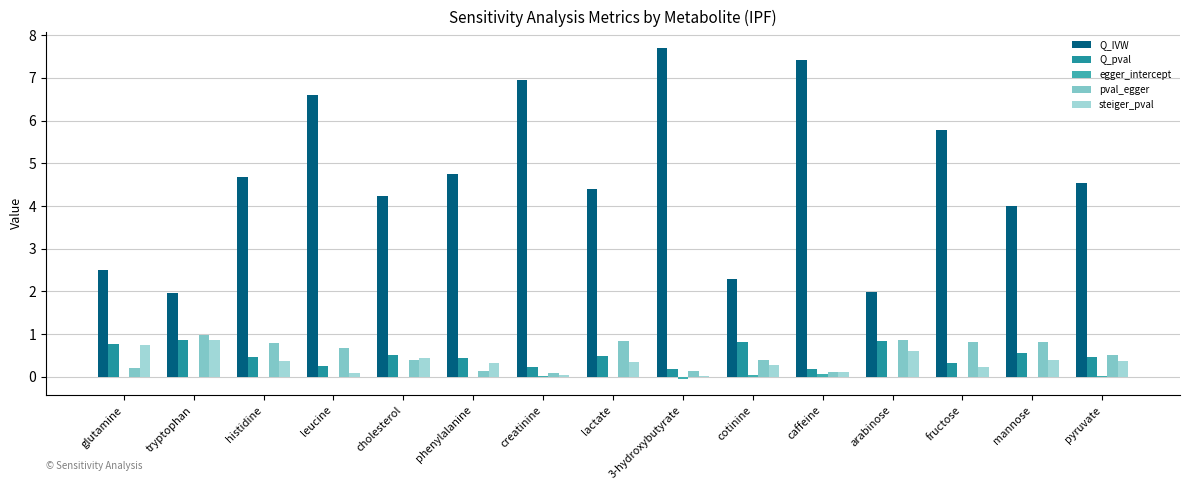

What is the sum of all egger_intercept values?

0.1